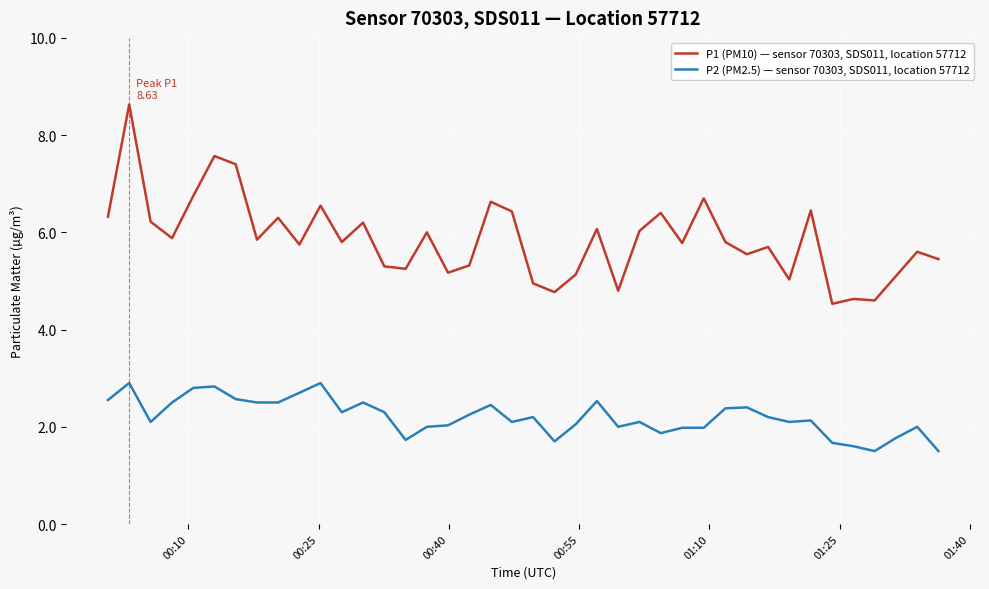

What is the minimum value shown in the chart?

1.5